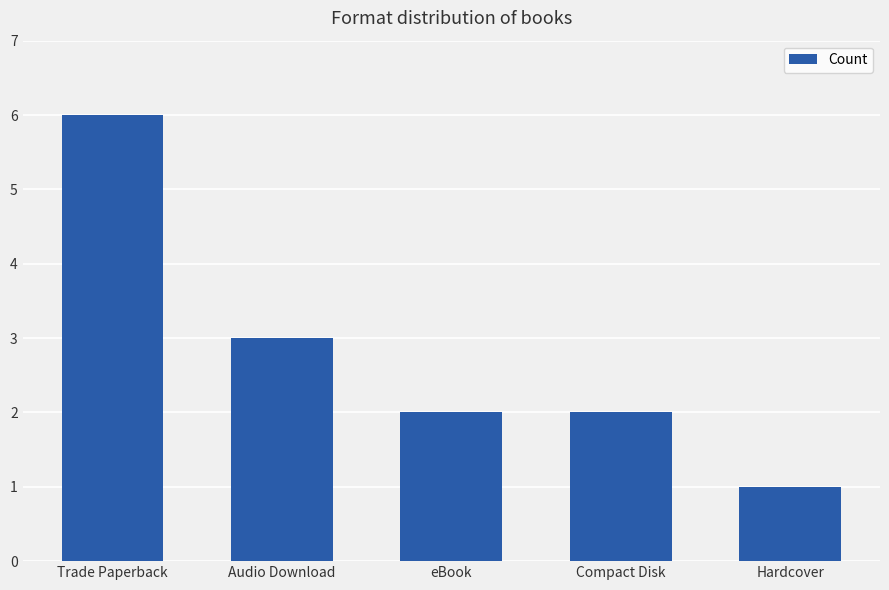

Is it true that the value at eBook is 2?

True